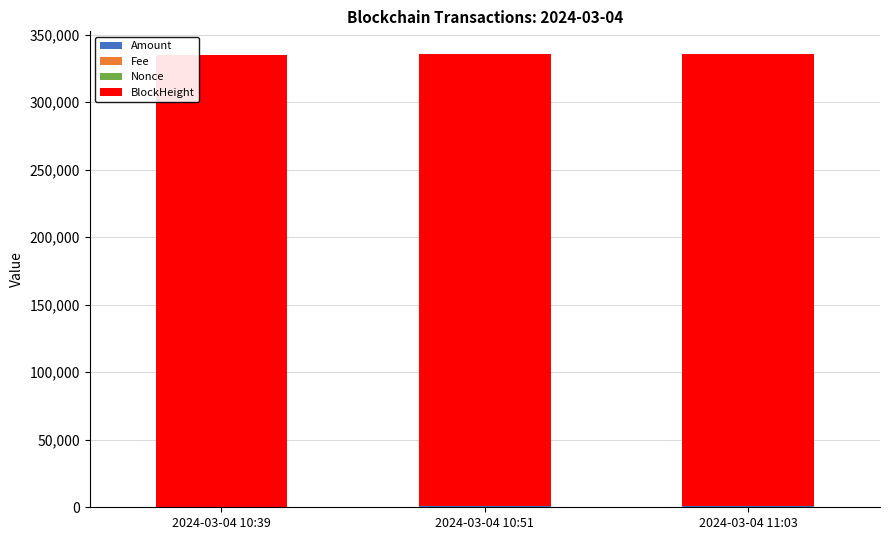

Between 2024-03-04 10:39 and 2024-03-04 11:03, which is larger?

2024-03-04 11:03